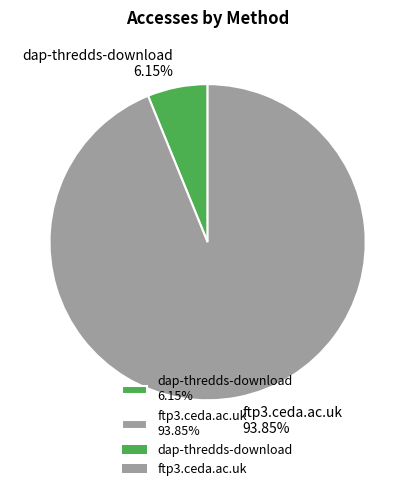

True or false: dap-thredds-download accounts for 20% of the total.

False